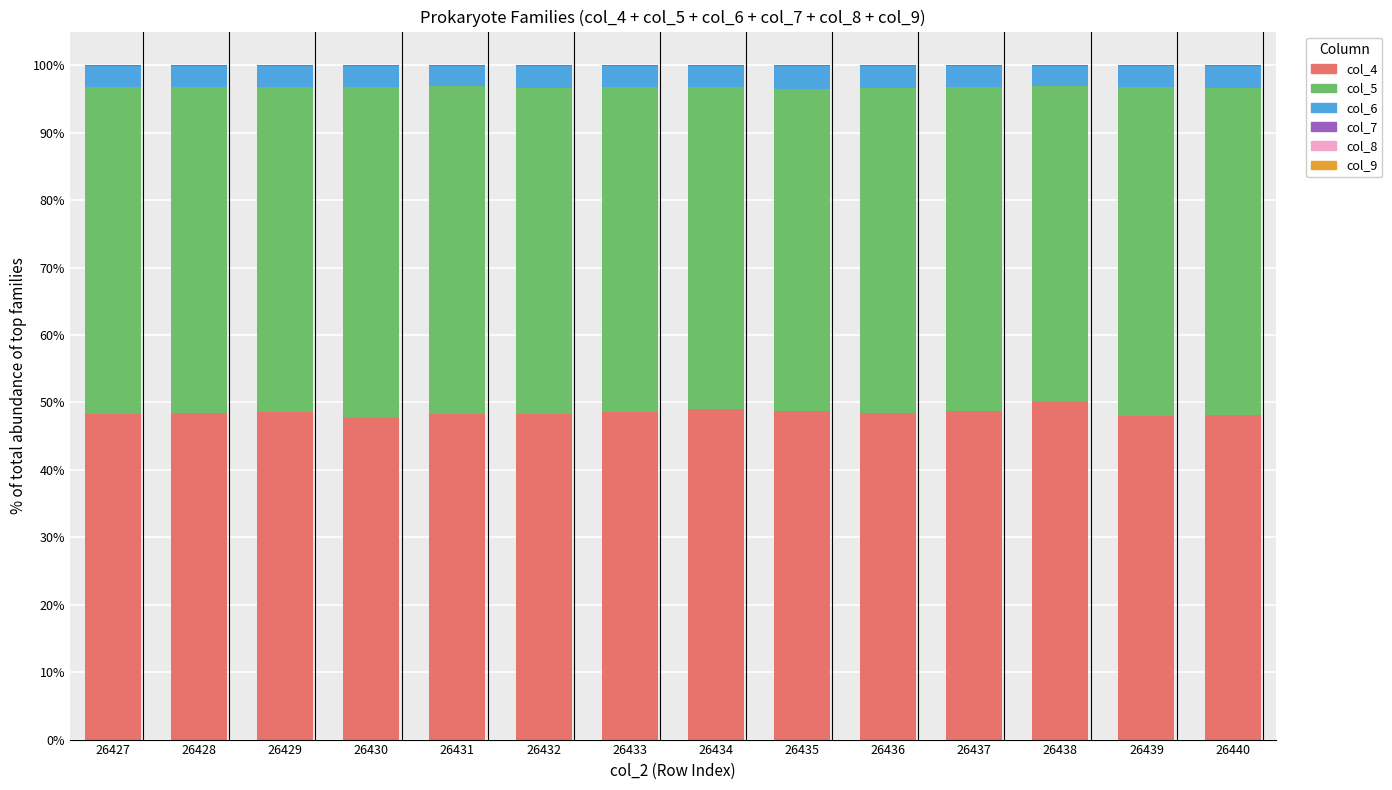

The value of col_4 at 26434 is 84.6. True or false?

False